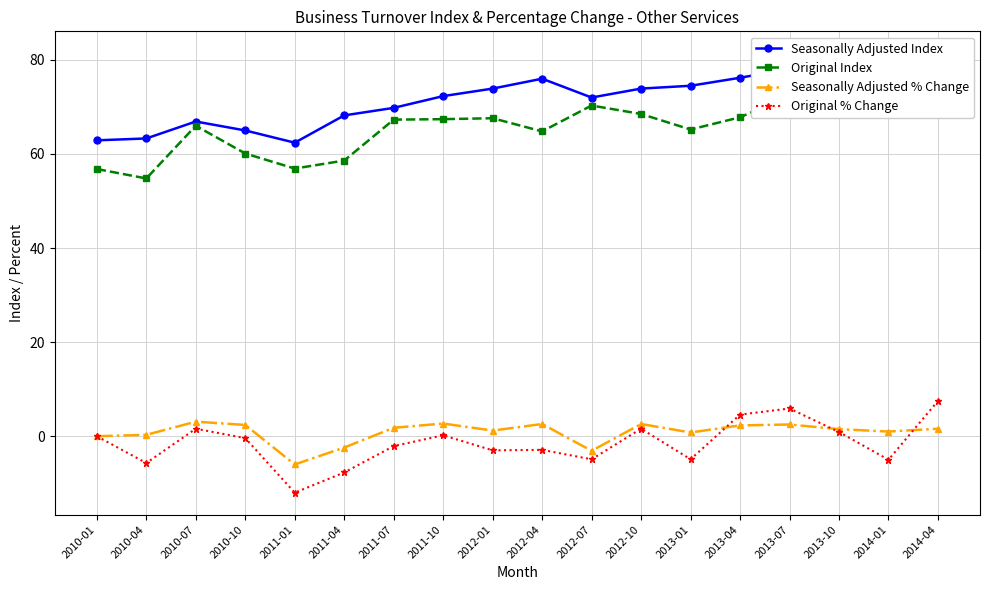

What is the maximum value for Original Index?

74.2